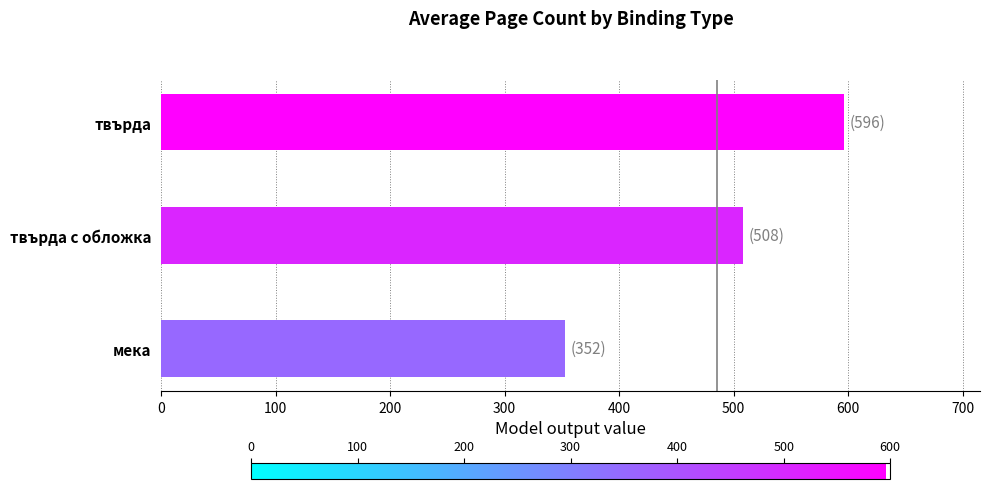

What is the change in value from мека to твърда?

+243.5